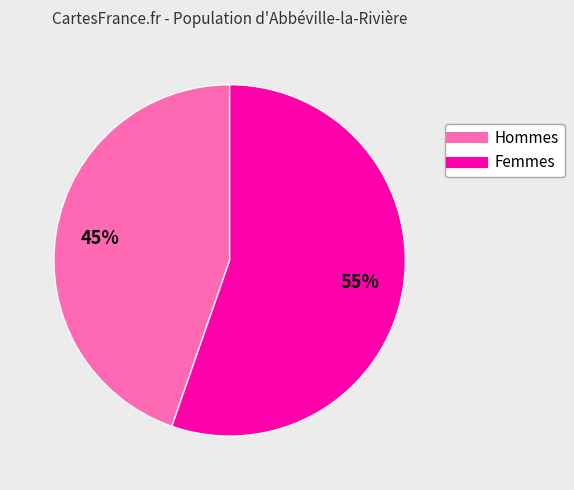

To the nearest percent, what is the average slice percentage?

50%